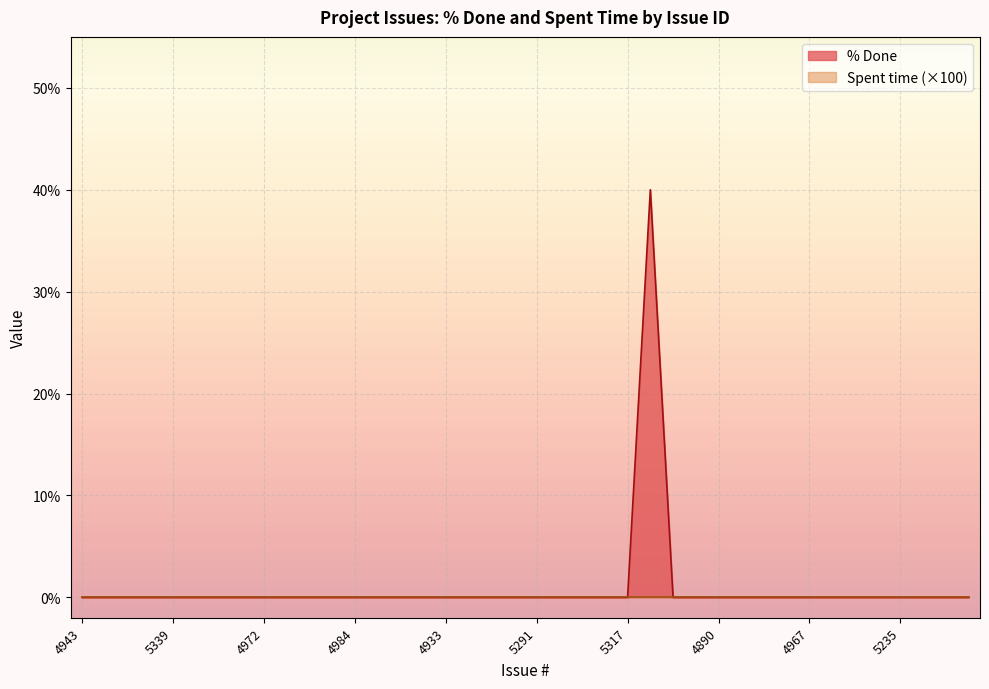

True or false: the data shows -21 at 4931.

False